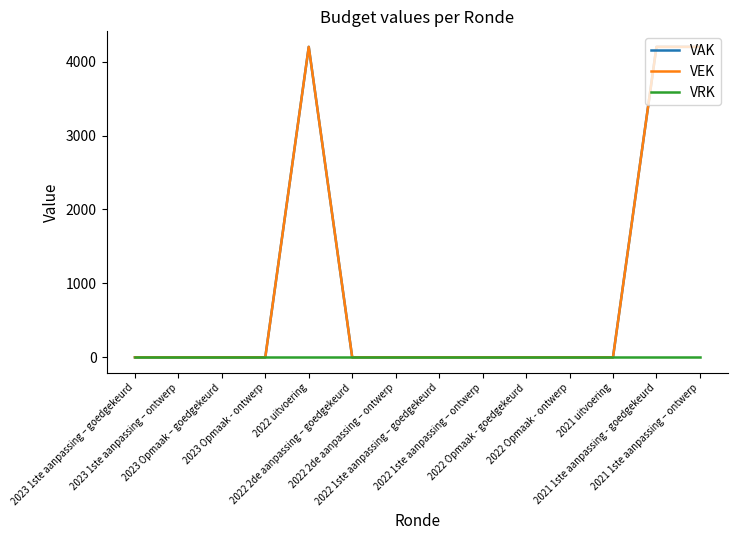

Reading left to right, transcribe all the data shown in this chart.

VAK: 0	0	0	0	4200	0	0	0	0	0	0	0	4200	4200
VEK: 0	0	0	0	4200	0	0	0	0	0	0	0	4200	4200
VRK: 0	0	0	0	0	0	0	0	0	0	0	0	0	0